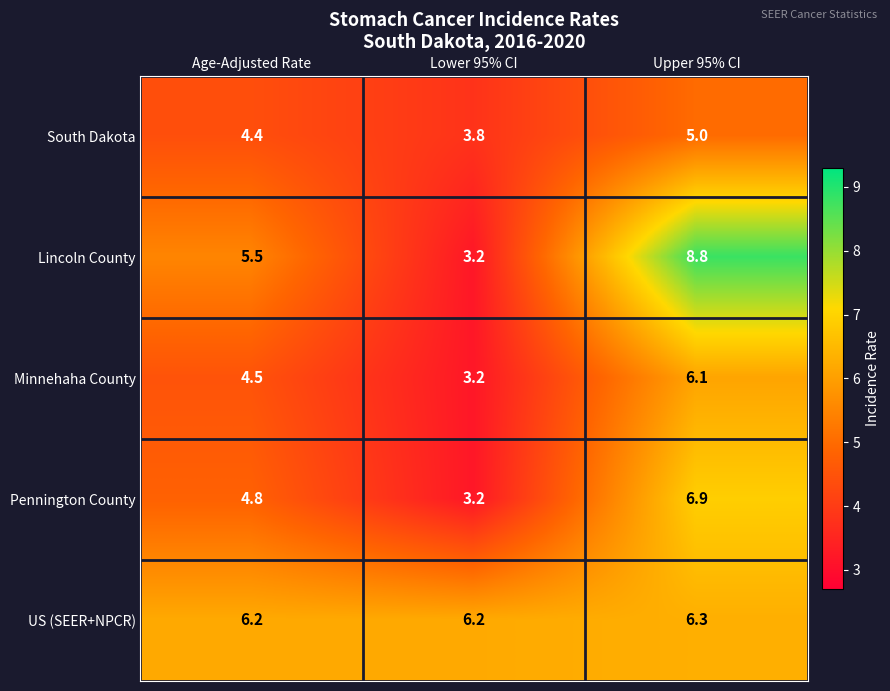

Count the US (SEER+NPCR) values in the range 6 to 7.

3